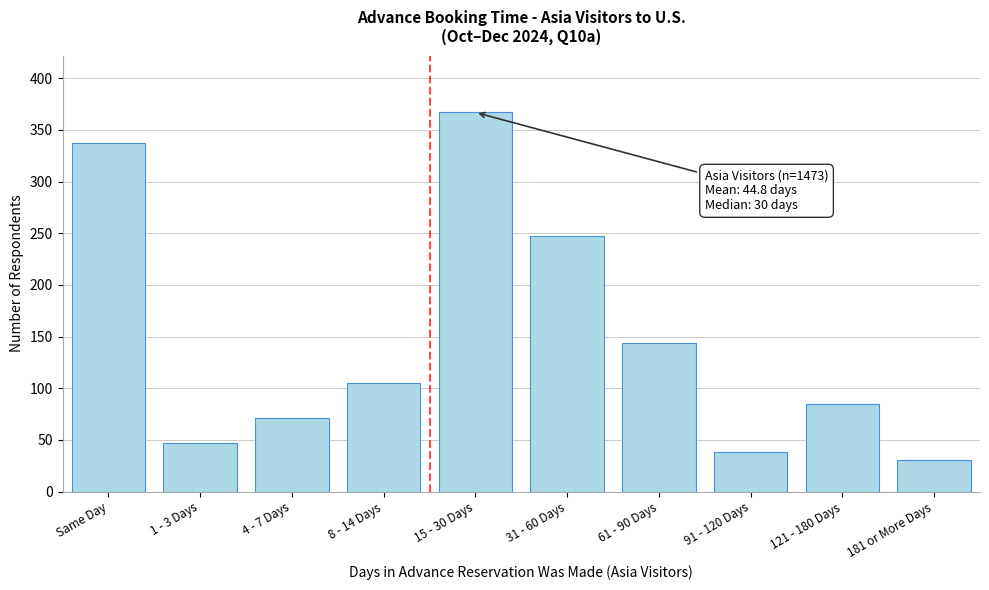

Reading right to left, transcribe all the data shown in this chart.

181 or More Days=31	121 - 180 Days=85	91 - 120 Days=38	61 - 90 Days=144	31 - 60 Days=247	15 - 30 Days=367	8 - 14 Days=105	4 - 7 Days=71	1 - 3 Days=47	Same Day=337